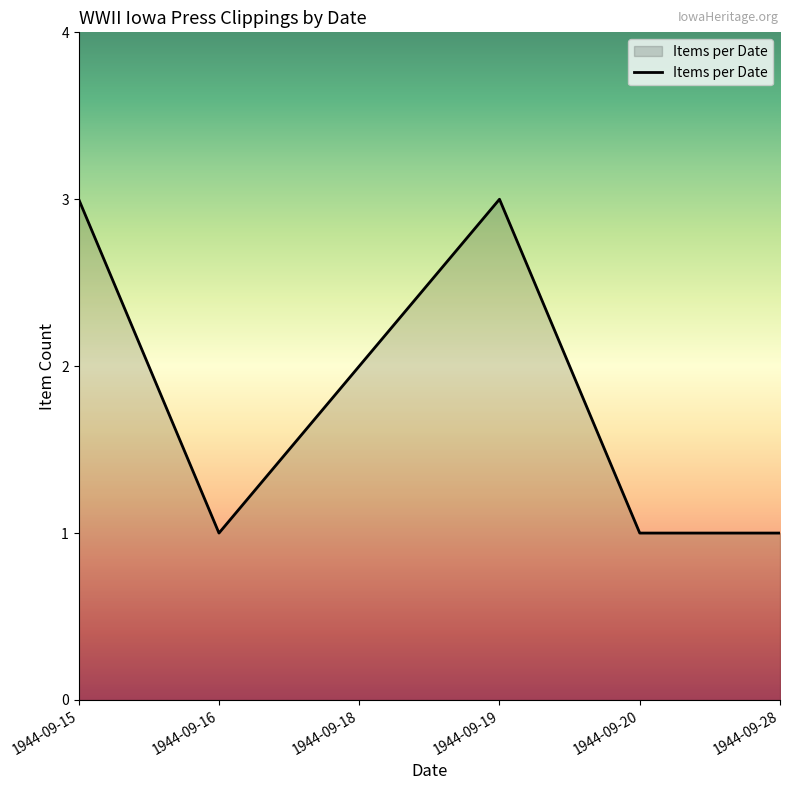

What is the greatest value displayed?

3